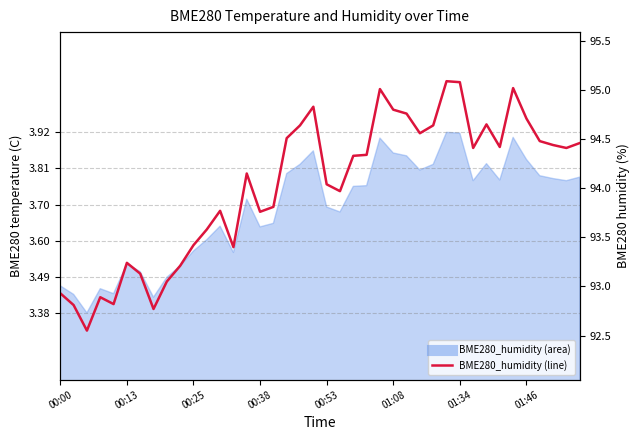

Count the number of categories in the chart.

40